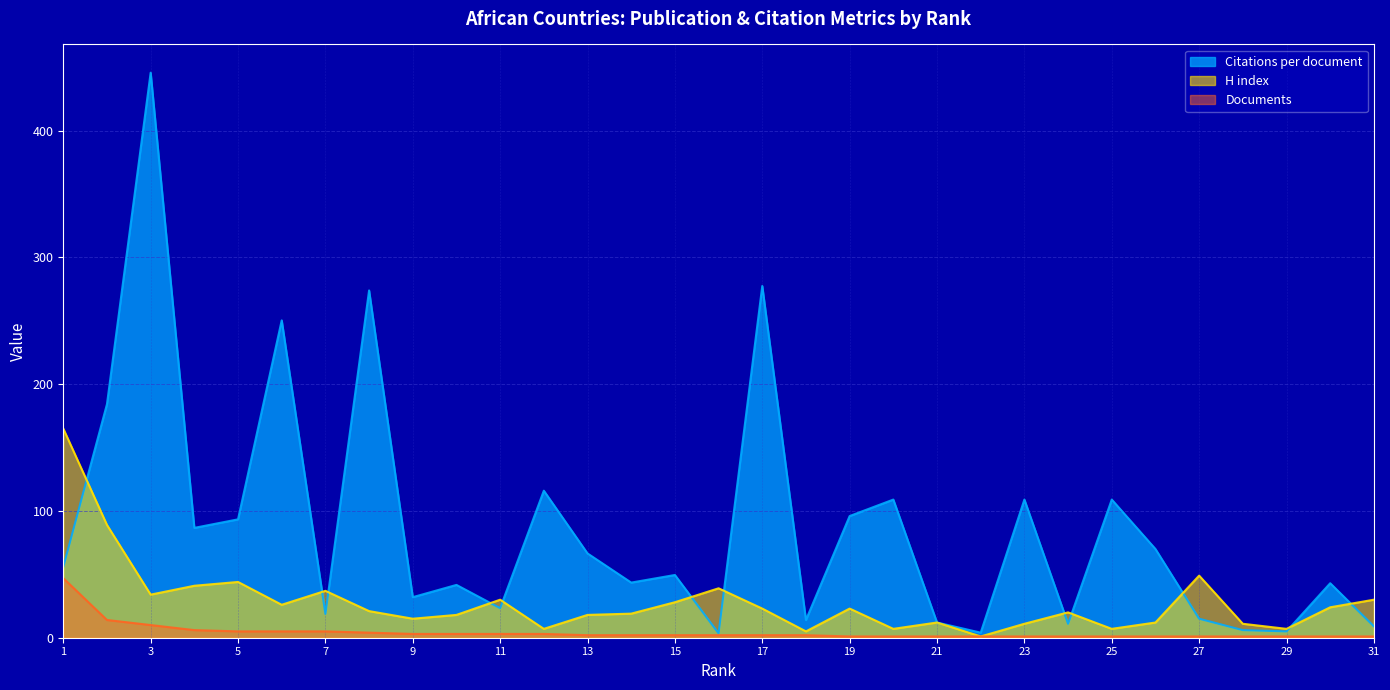

Where is the first local maximum for Citations per document?

3